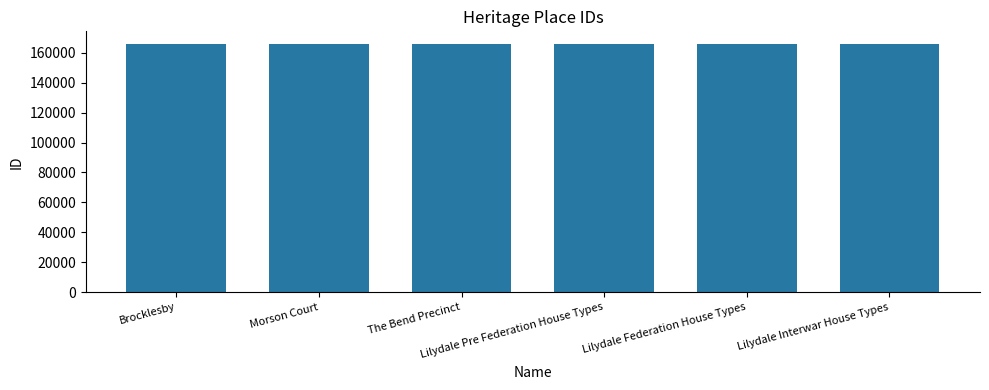

Approximately how many times larger is the value at Lilydale Federation House Types compared to Brocklesby?

1.0